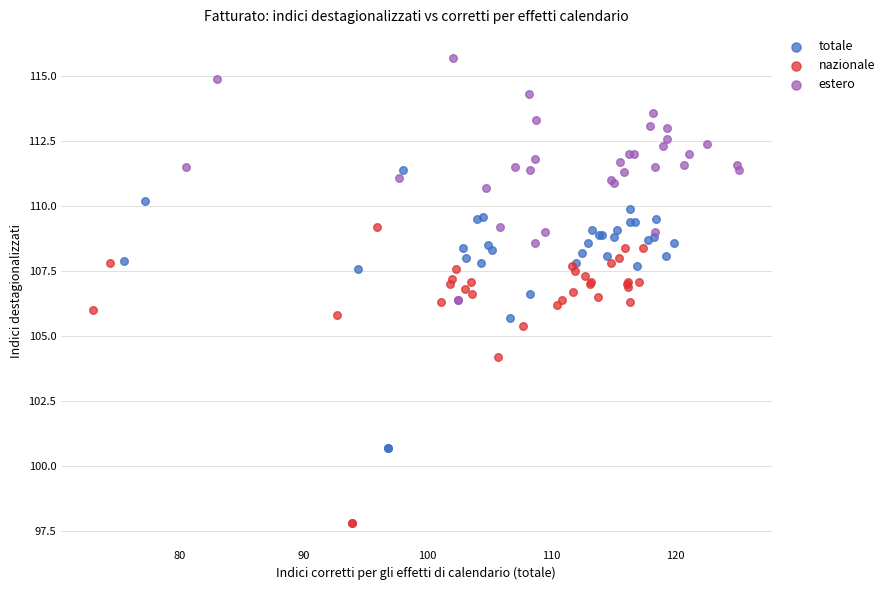

Which series contains the highest Y value?

estero